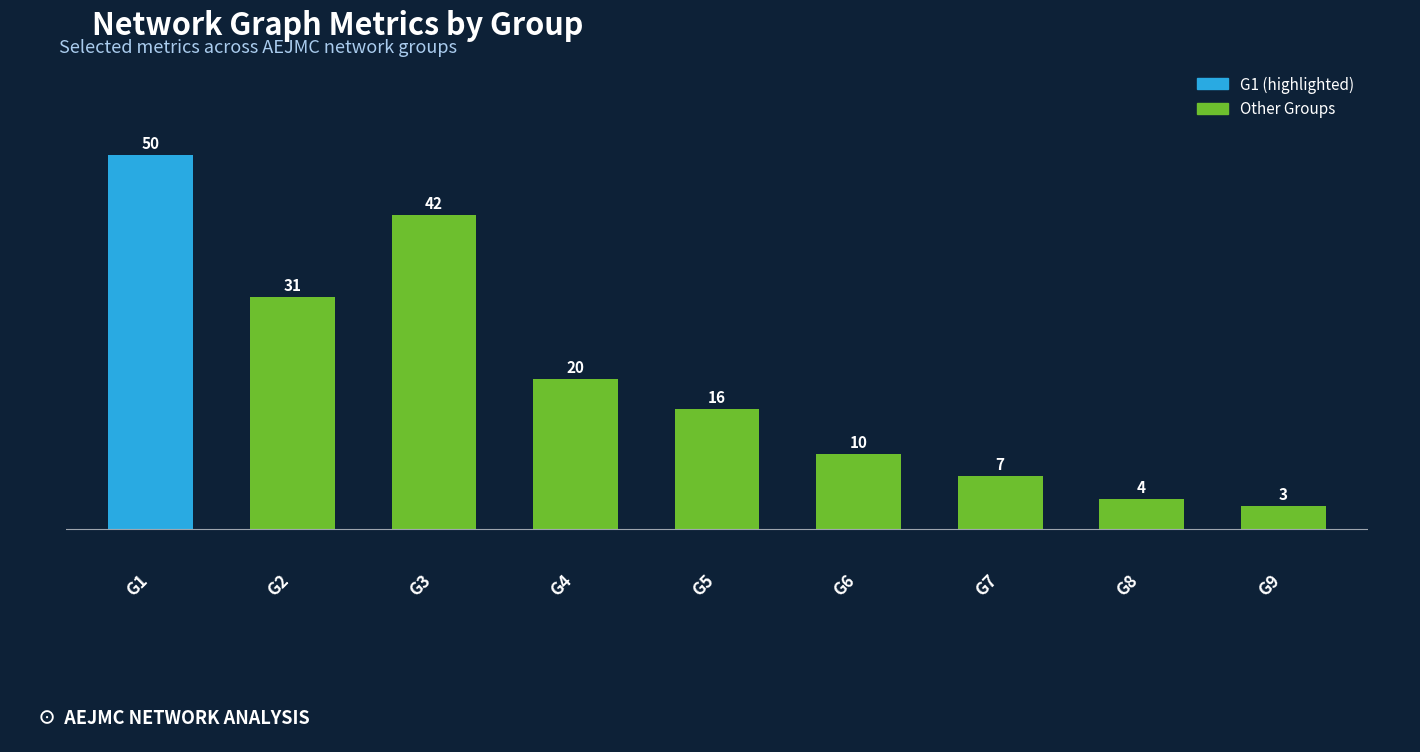

How many data points are less than 16?

4